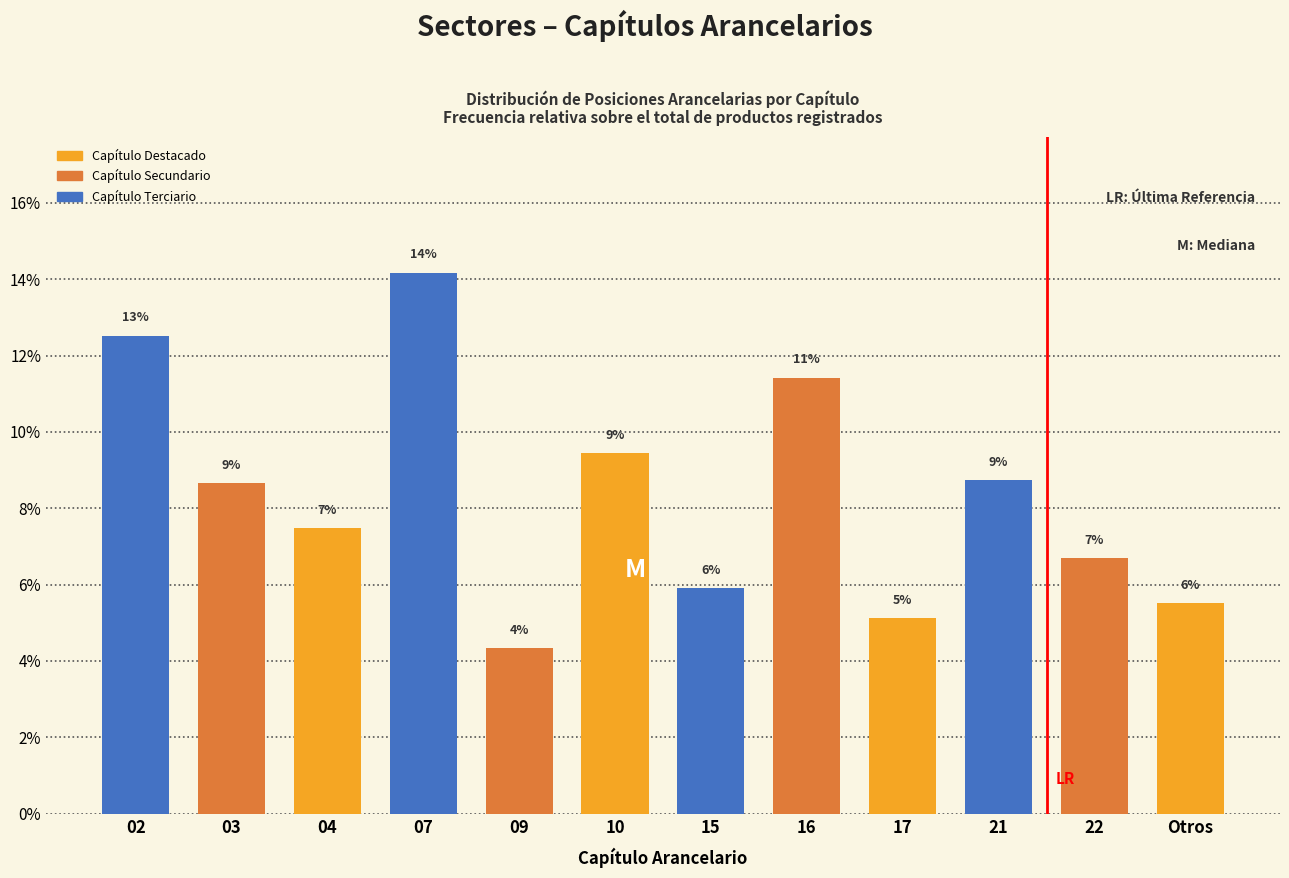

Does the chart contain any negative values?

No